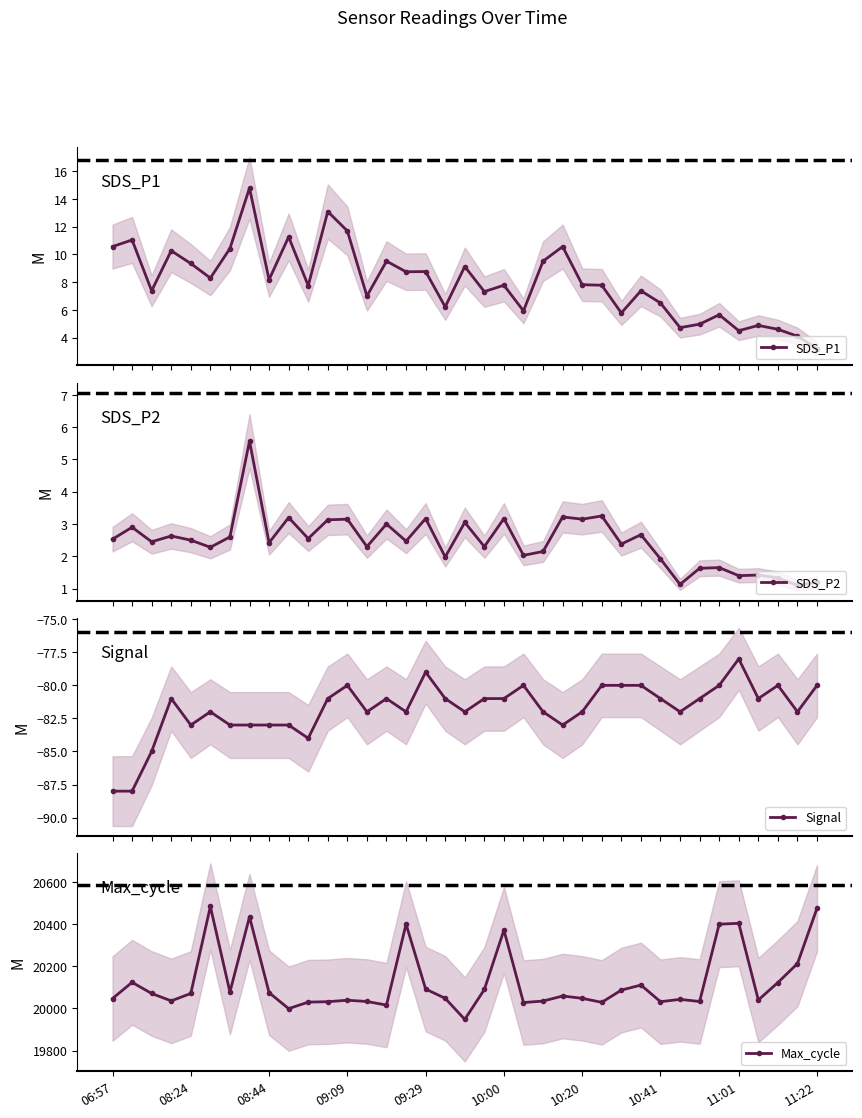

True or false: SDS_P1 and SDS_P2 cross at least once.

False